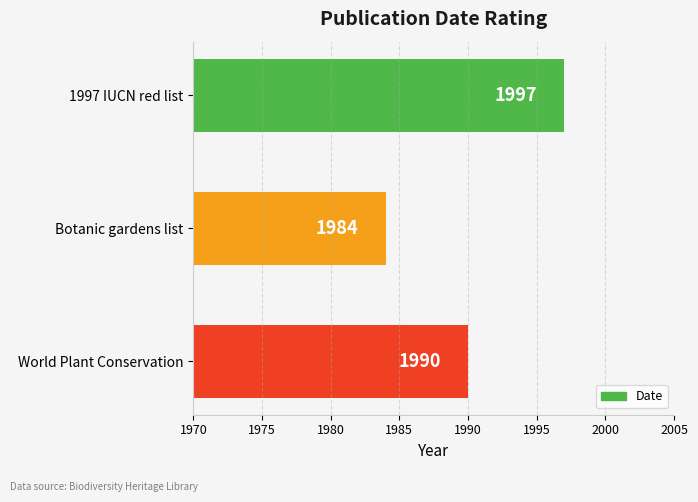

Between World Plant Conservation and Botanic gardens list, which is larger?

World Plant Conservation